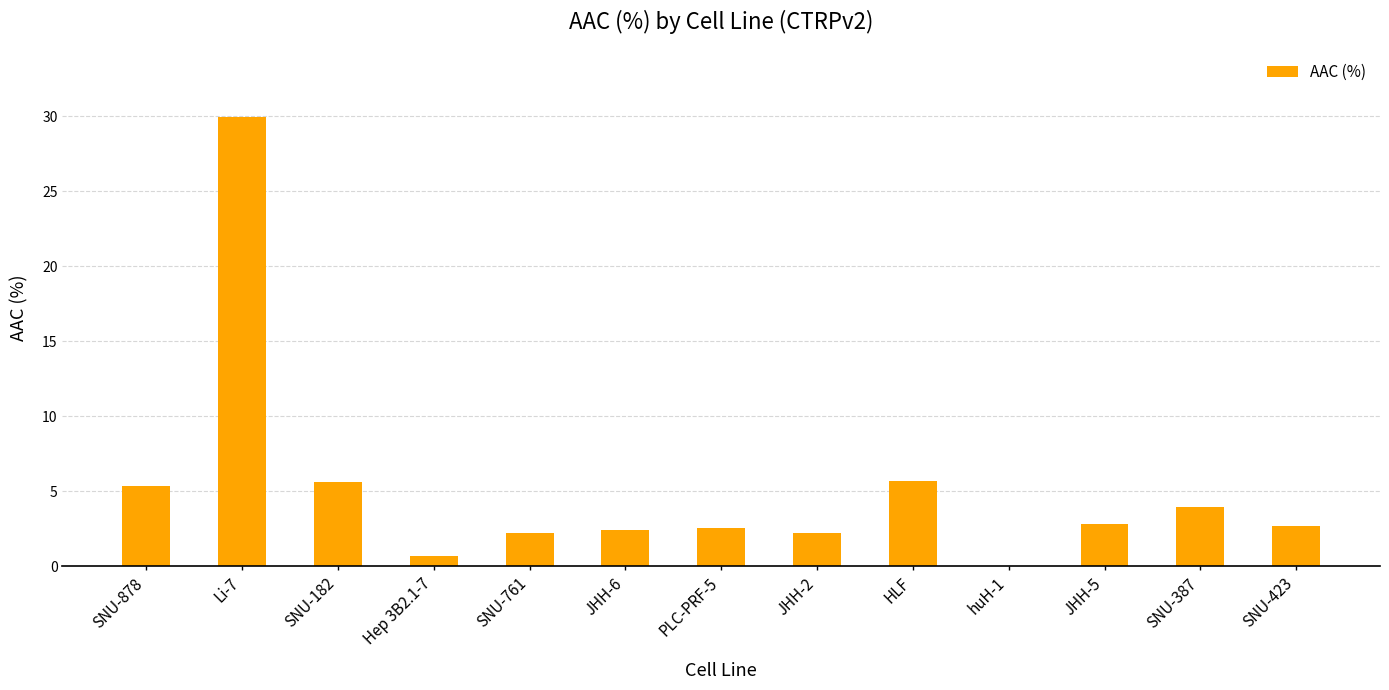

What is the sum of all values?

66.4